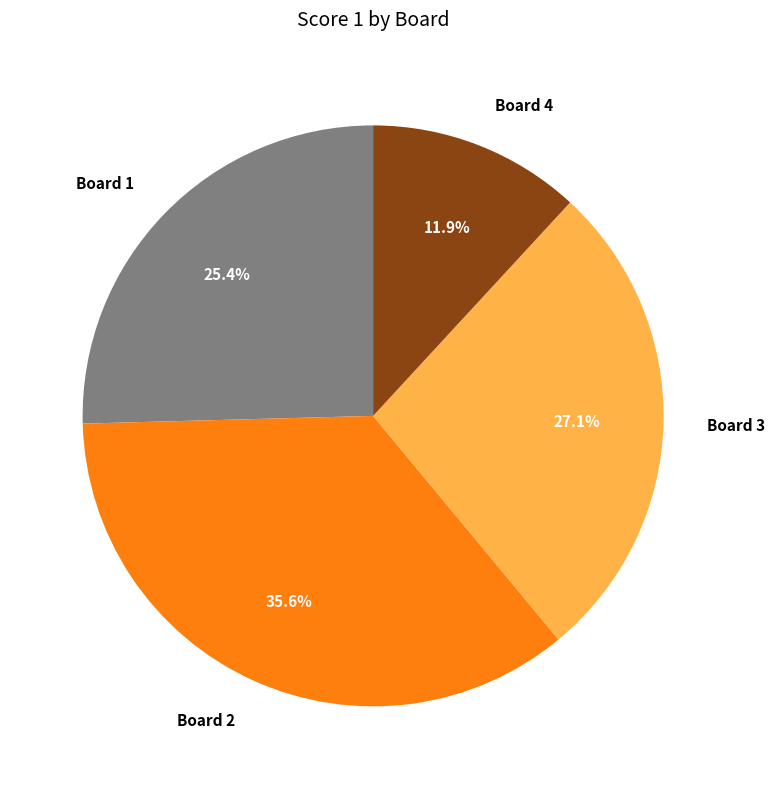

What is the total percentage of Board 4 and Board 2?

47.5%